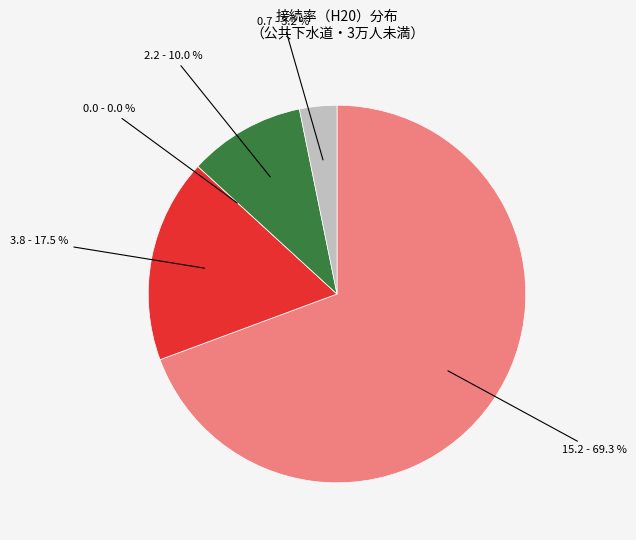

Is it true that 阪南市 is 15% of the pie?

False